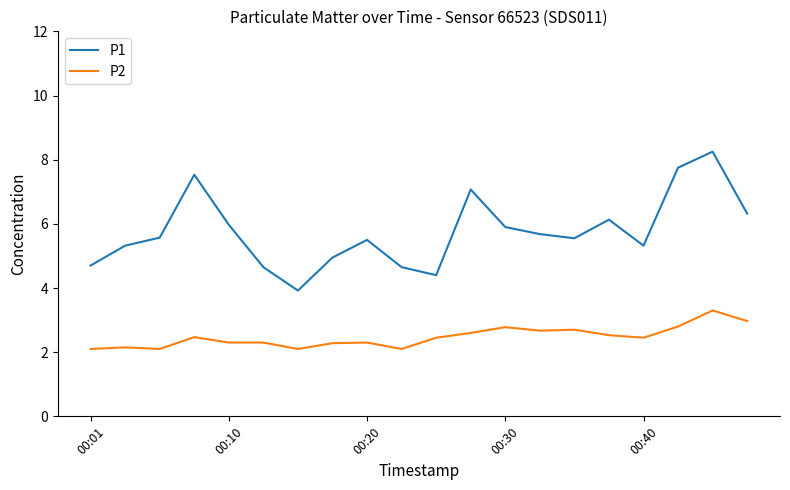

List the series in order of their overall mean, highest first.

P1, P2